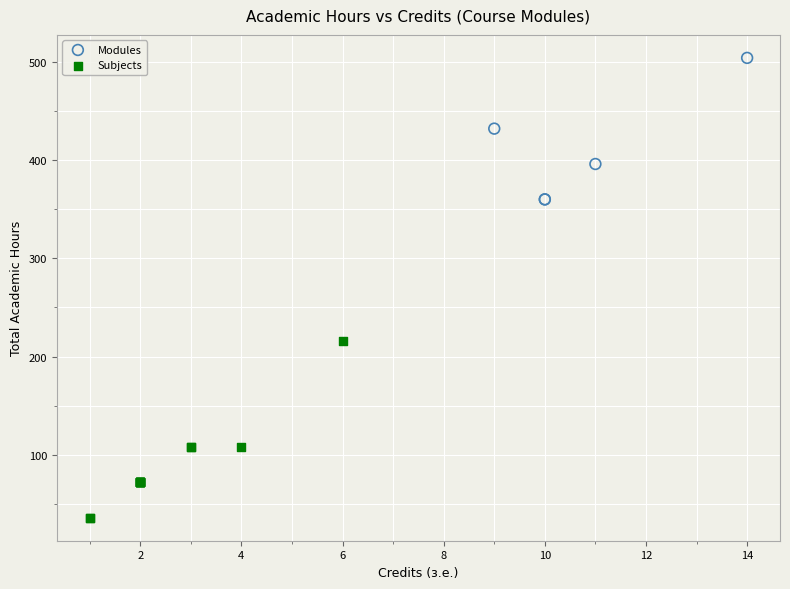

Which series contains the lowest Y value?

Subjects